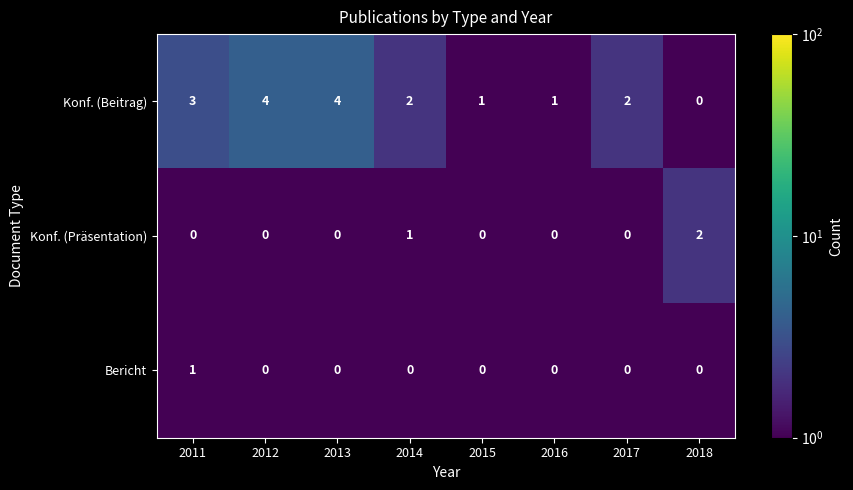

What is the difference between the maximum and minimum values in the Konf. (Beitrag) series?

4